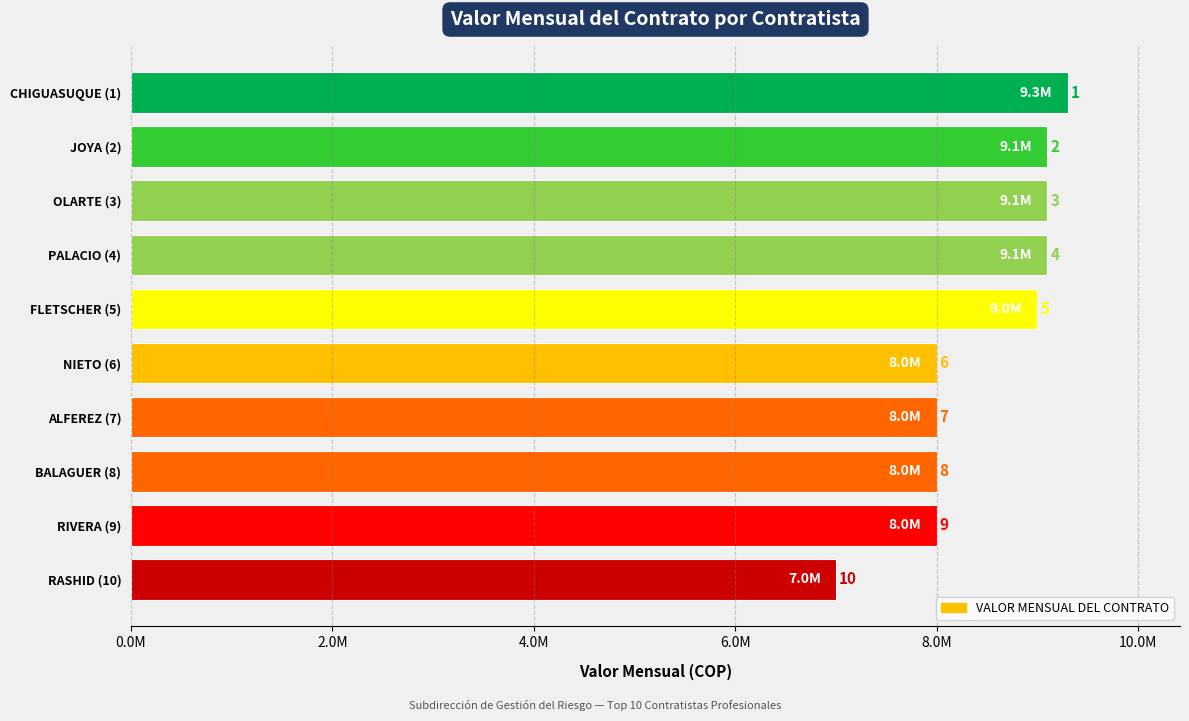

Are the bars horizontal?

Yes